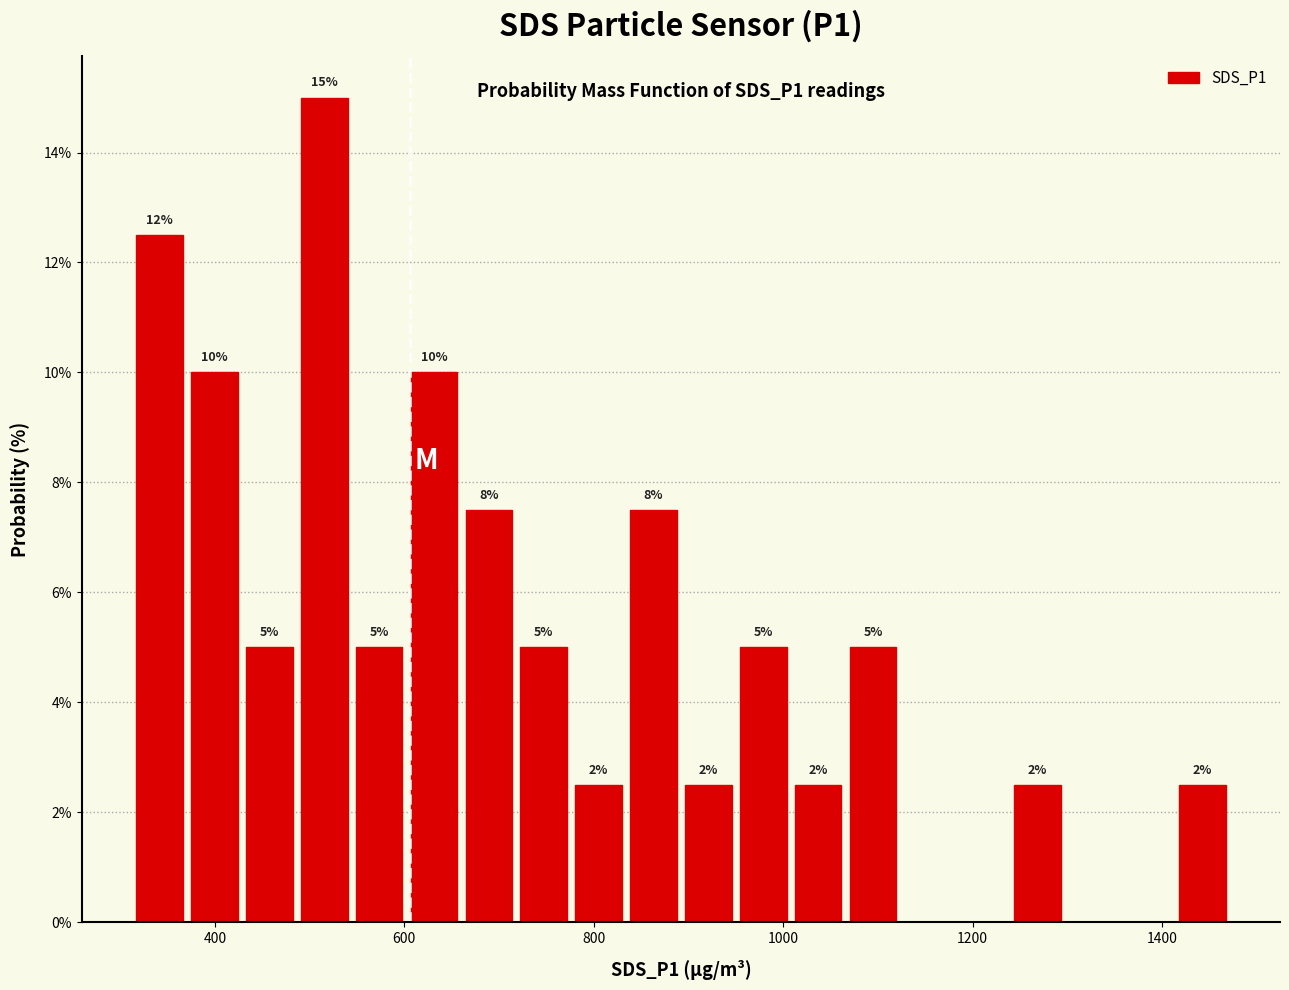

Around what value on the x-axis is the tallest bar? Give the approximate position of its centre, as read against the axis.

520